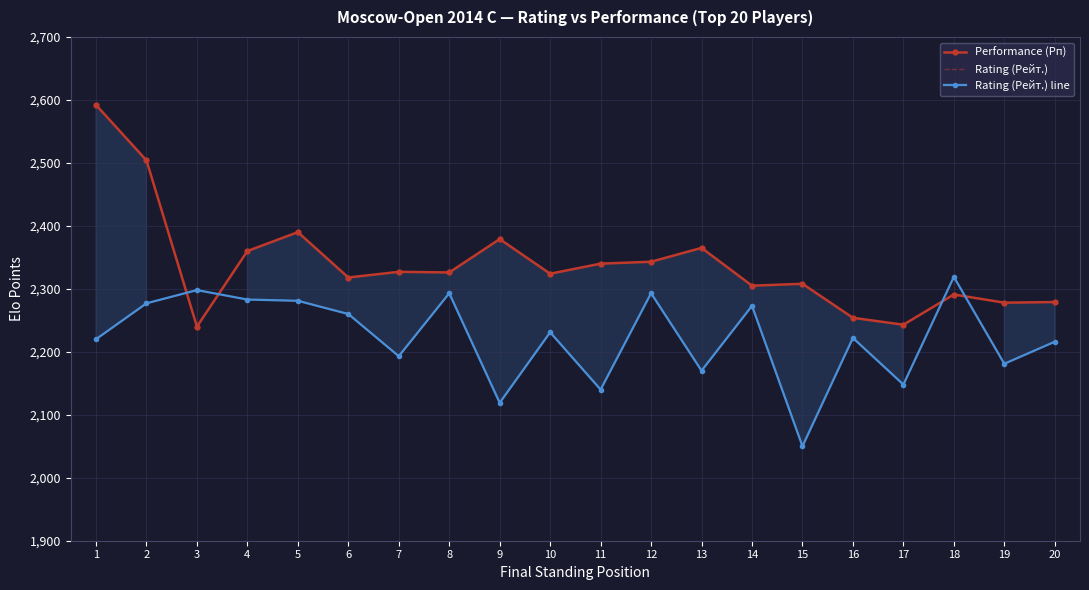

The Rating (Рейт.) series shows 1290 at 4. True or false?

False